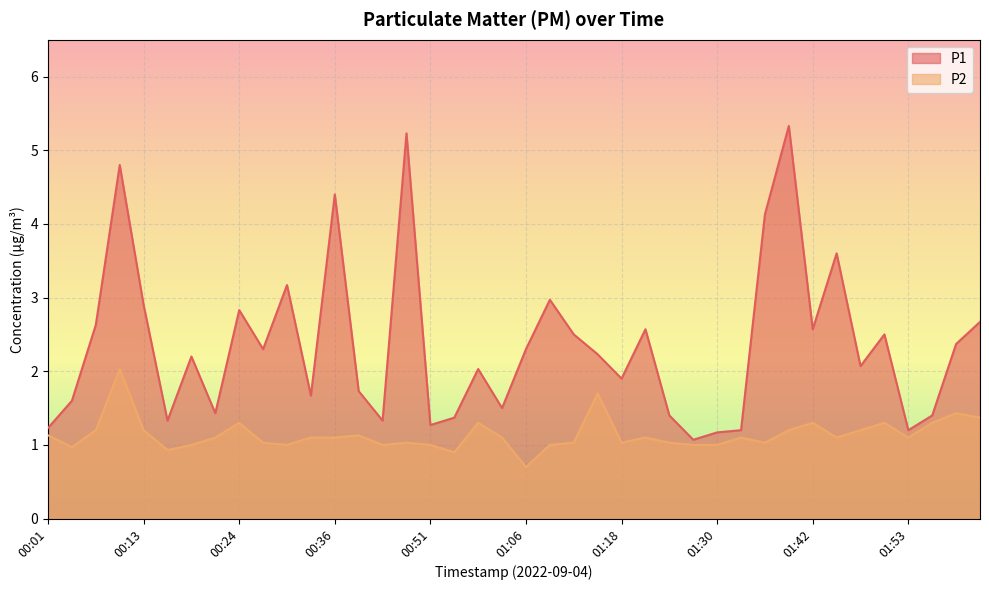

At how many categories does at least one series exceed 1?

40